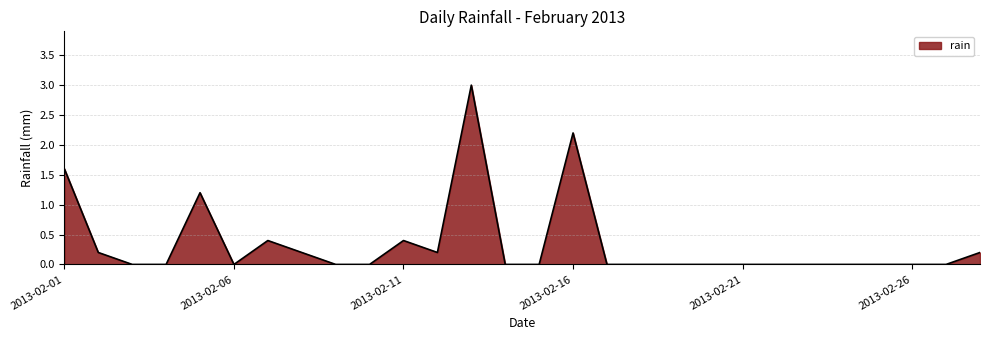

What is the difference between the maximum and minimum values?

3.0